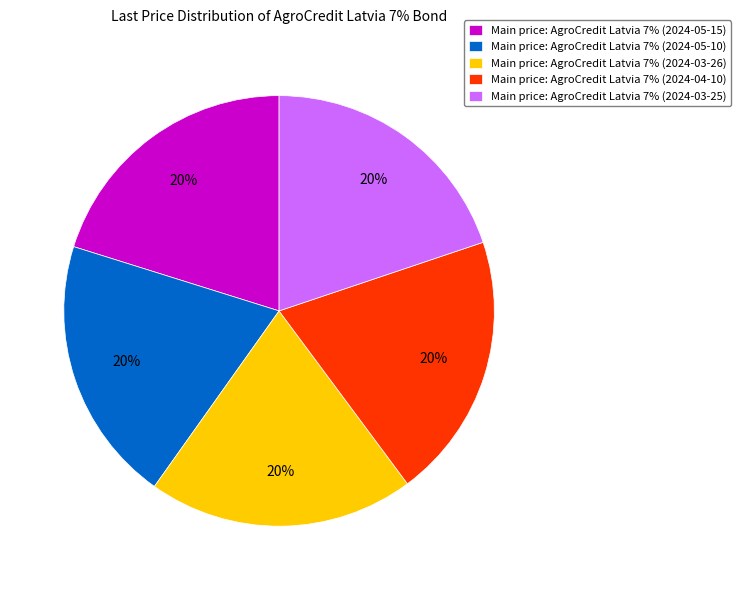

True or false: Main price: AgroCredit Latvia 7% (2024-04-10) accounts for 33% of the total.

False